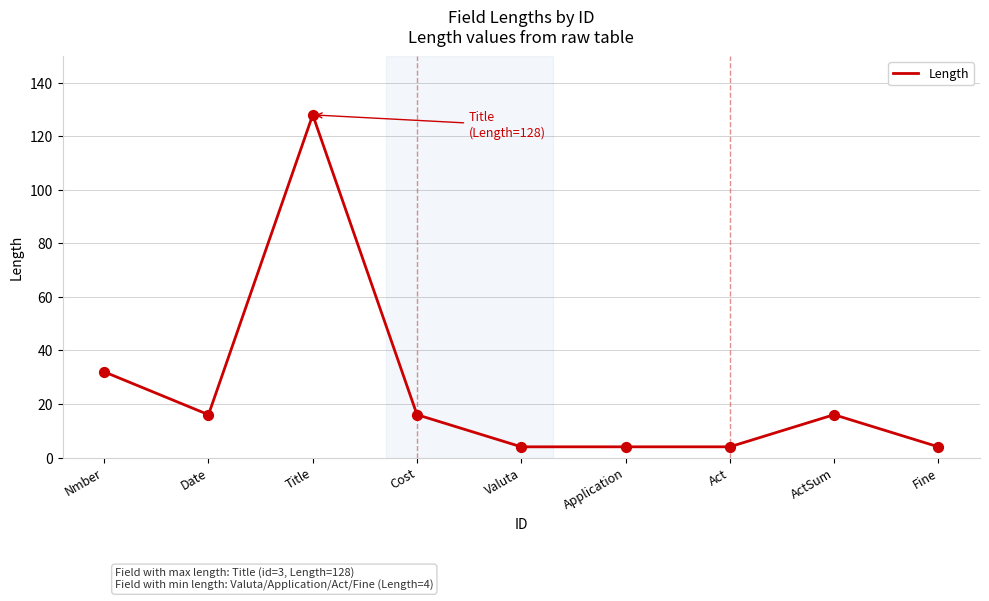

What is the change in value from Nmber to Valuta?

-28